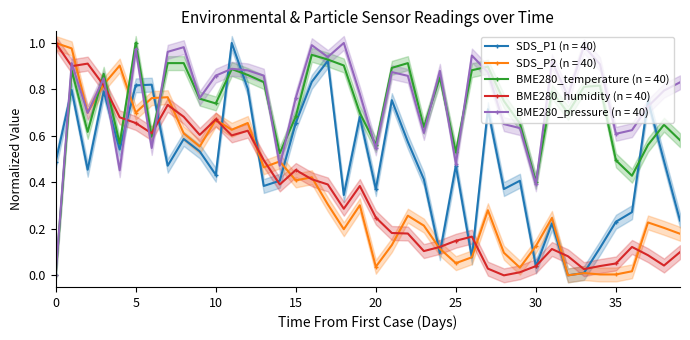

What is the average value of the SDS_P1 series?

0.5